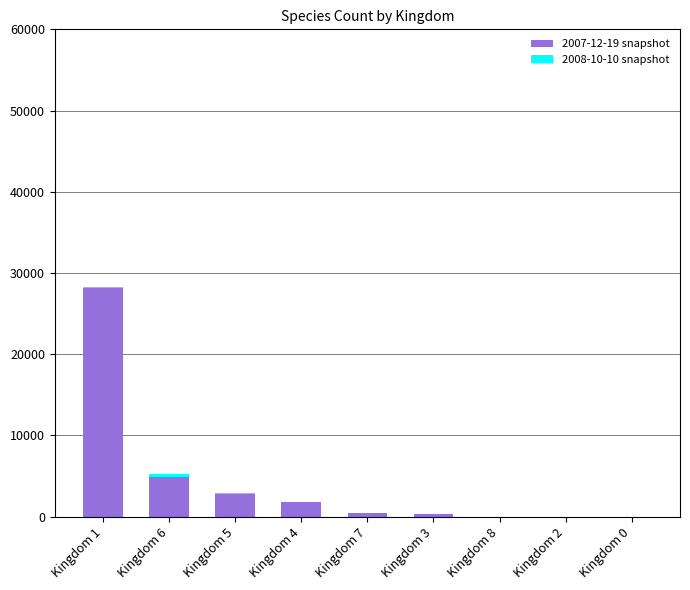

How many data points does each series have?

9